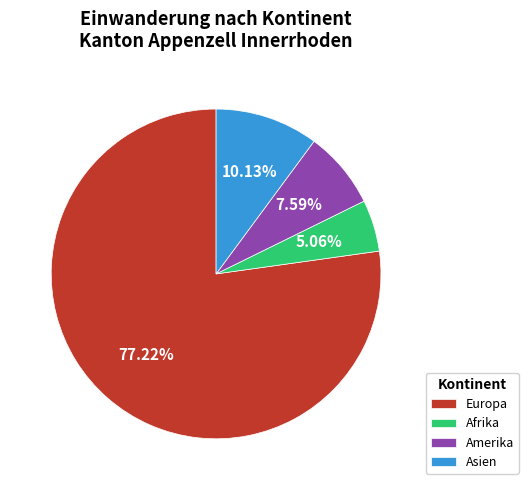

What portion of the pie excludes Afrika?

94.9%